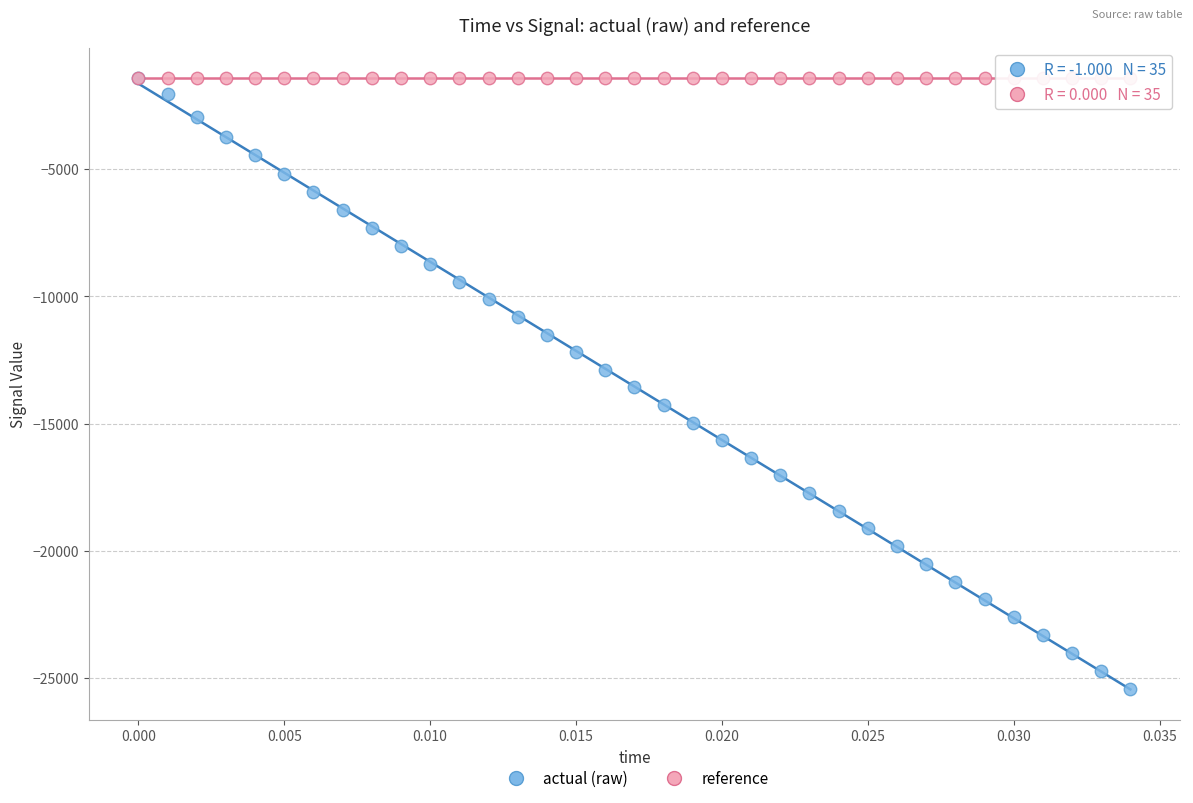

What are all the series names shown in the legend?

actual (raw), reference